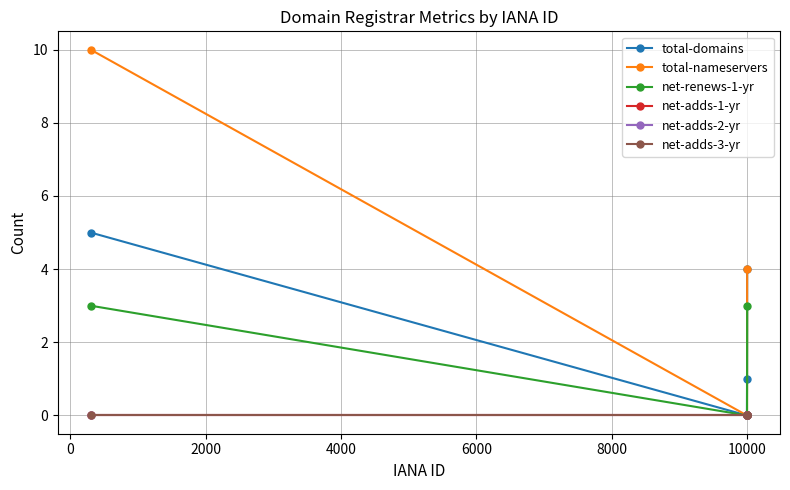

Does the chart have visible grid lines?

Yes